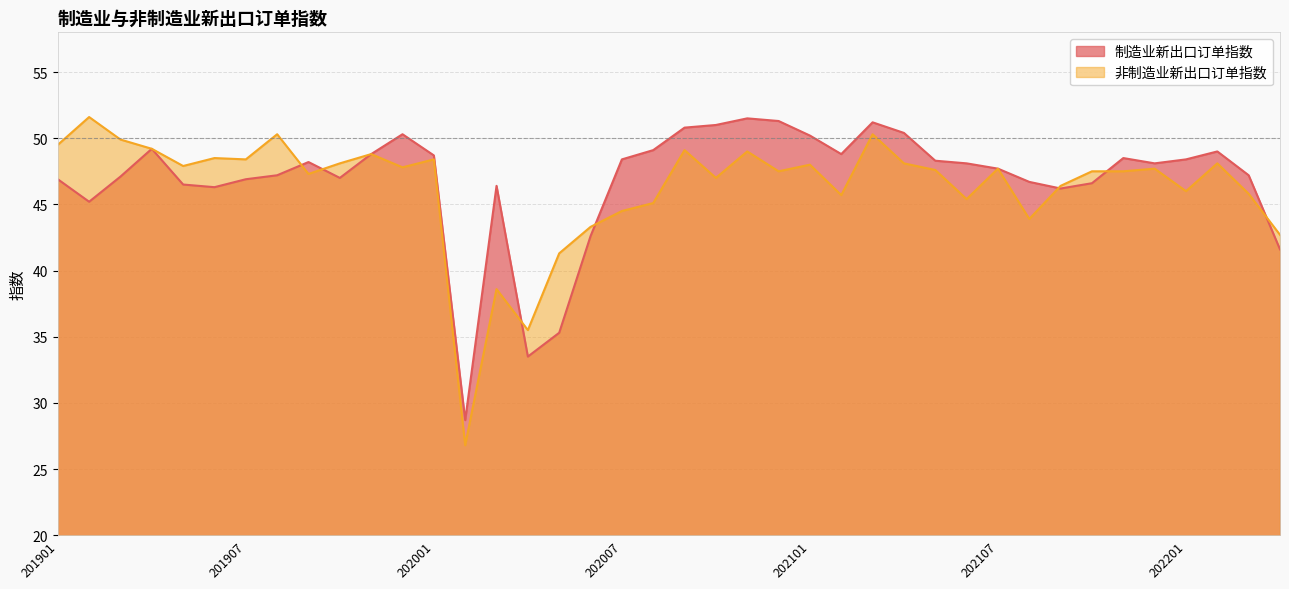

What is the sum of the 制造业新出口订单指数 values at 202008 and 201906?

95.4